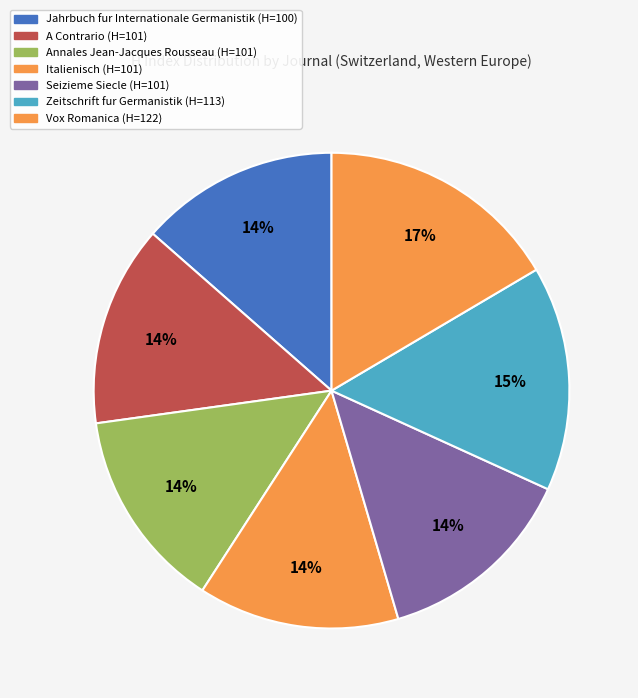

Count the number of slices in the pie.

7